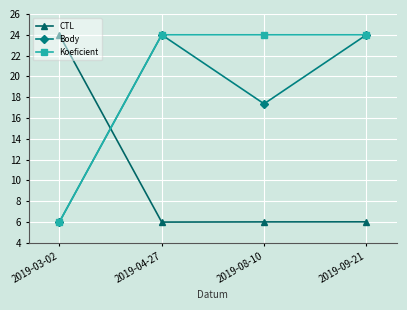

What is the difference between the highest and lowest values at 2019-09-21?

18.0